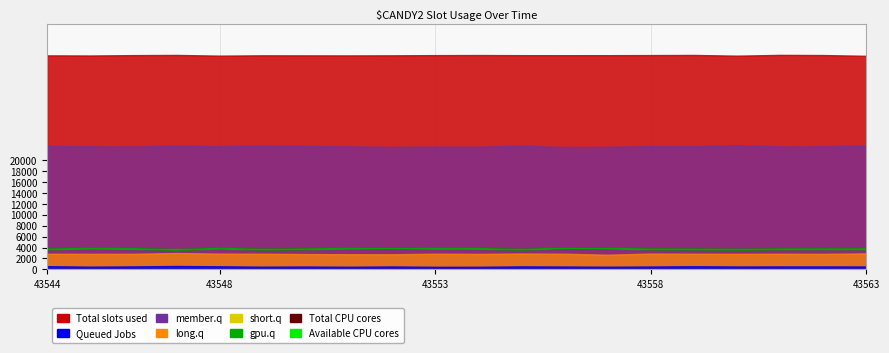

Which series has the largest range (max minus min)?

Total CPU cores